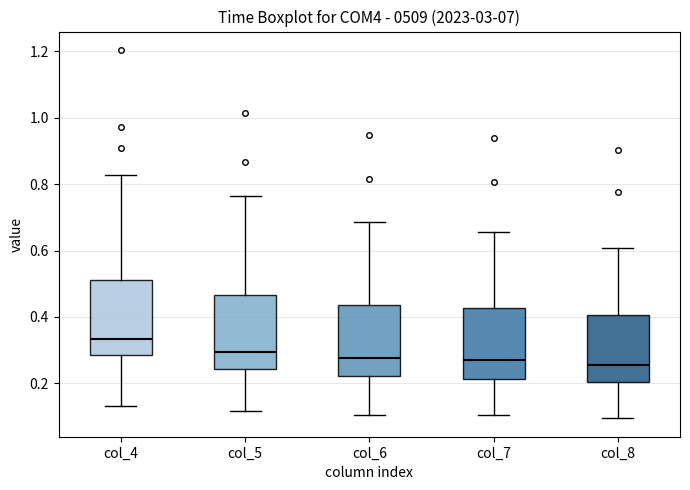

Reading left to right, transcribe this box plot: for each box, give where its median line is, the range the box spans, and where its two whiskers end, as read against the y-axis. The values are not printed on the chart, so give them approximately, as read against the axis.

col_4: median 0.34, box 0.28 to 0.52, whiskers 0.14 to 0.82
col_5: median 0.30, box 0.24 to 0.46, whiskers 0.12 to 0.76
col_6: median 0.28, box 0.22 to 0.44, whiskers 0.10 to 0.68
col_7: median 0.26, box 0.22 to 0.42, whiskers 0.10 to 0.66
col_8: median 0.26, box 0.20 to 0.40, whiskers 0.10 to 0.60